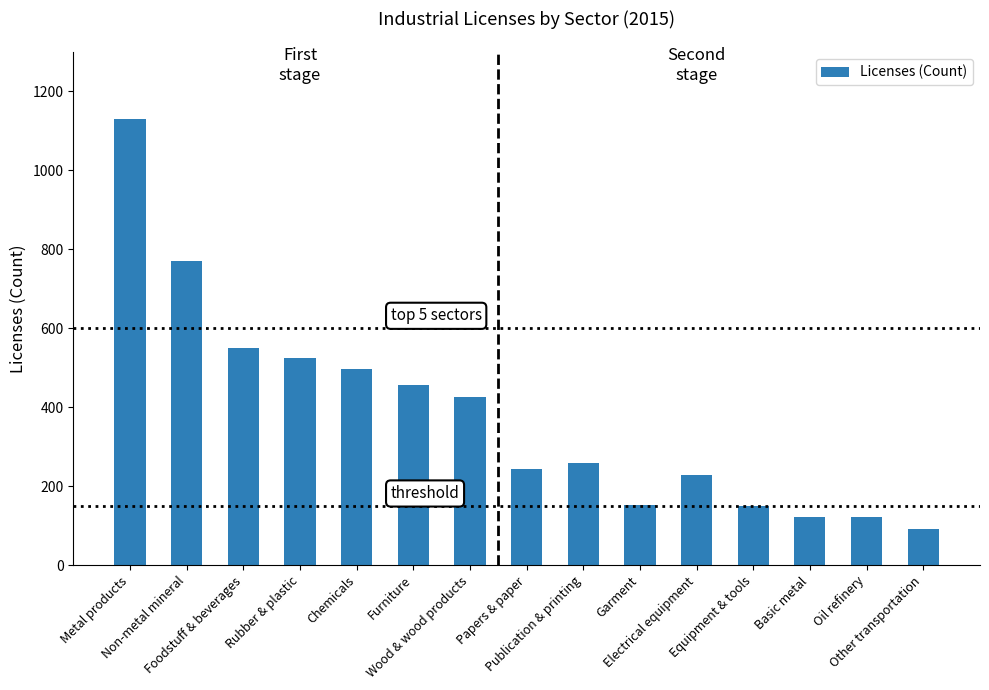

How many bars are there in total?

15